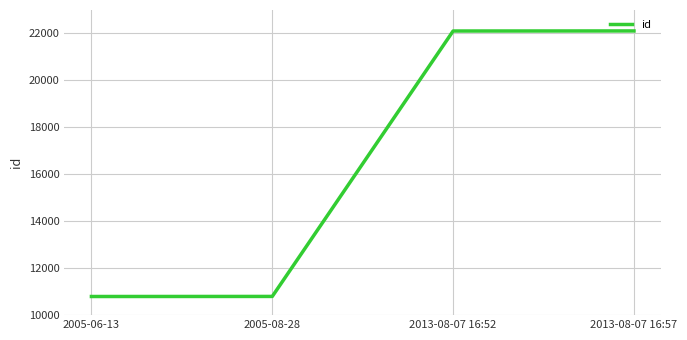

What is the greatest value displayed?

22108